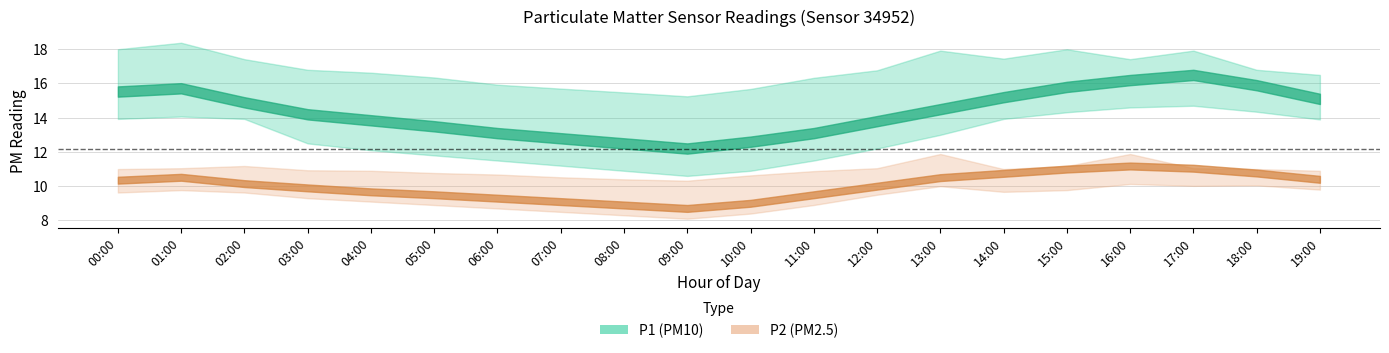

True or false: P2_lower and P2_center cross at least once.

False